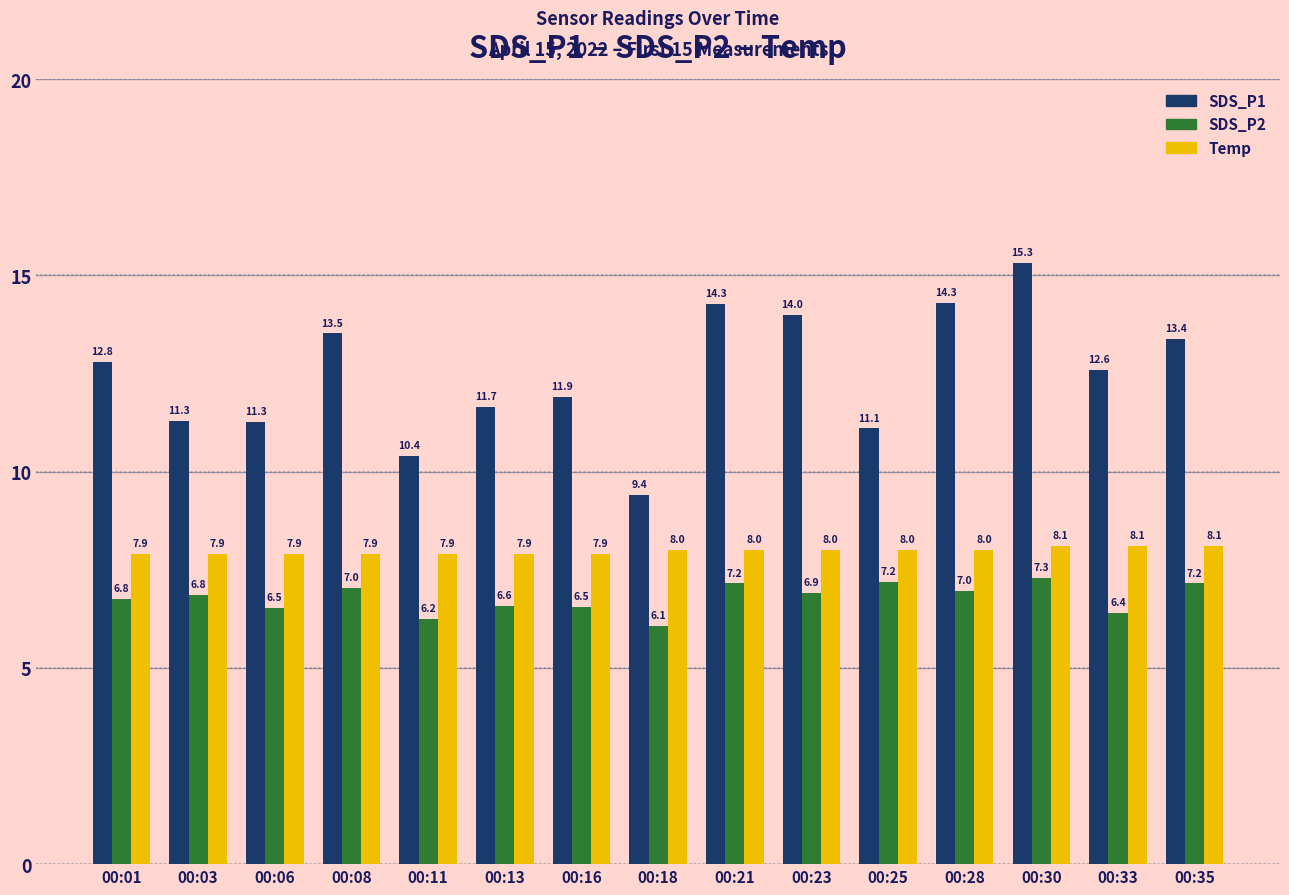

What is the minimum value shown in the chart?

6.1